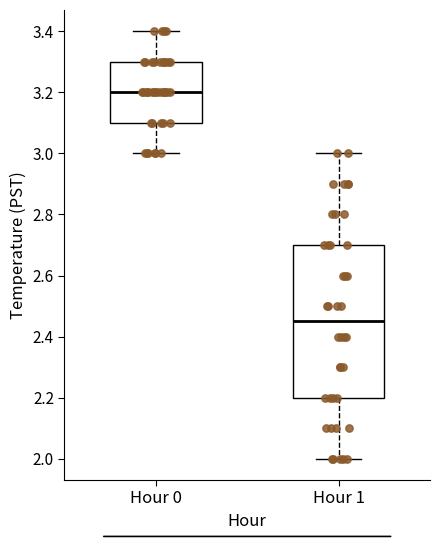

Reading left to right, transcribe this box plot: for each box, give where its median line is, the range the box spans, and where its two whiskers end, as read against the y-axis. The values are not printed on the chart, so give them approximately, as read against the axis.

Hour 0: median 3.20, box 3.10 to 3.30, whiskers 3.00 to 3.40
Hour 1: median 2.46, box 2.20 to 2.70, whiskers 2.00 to 3.00